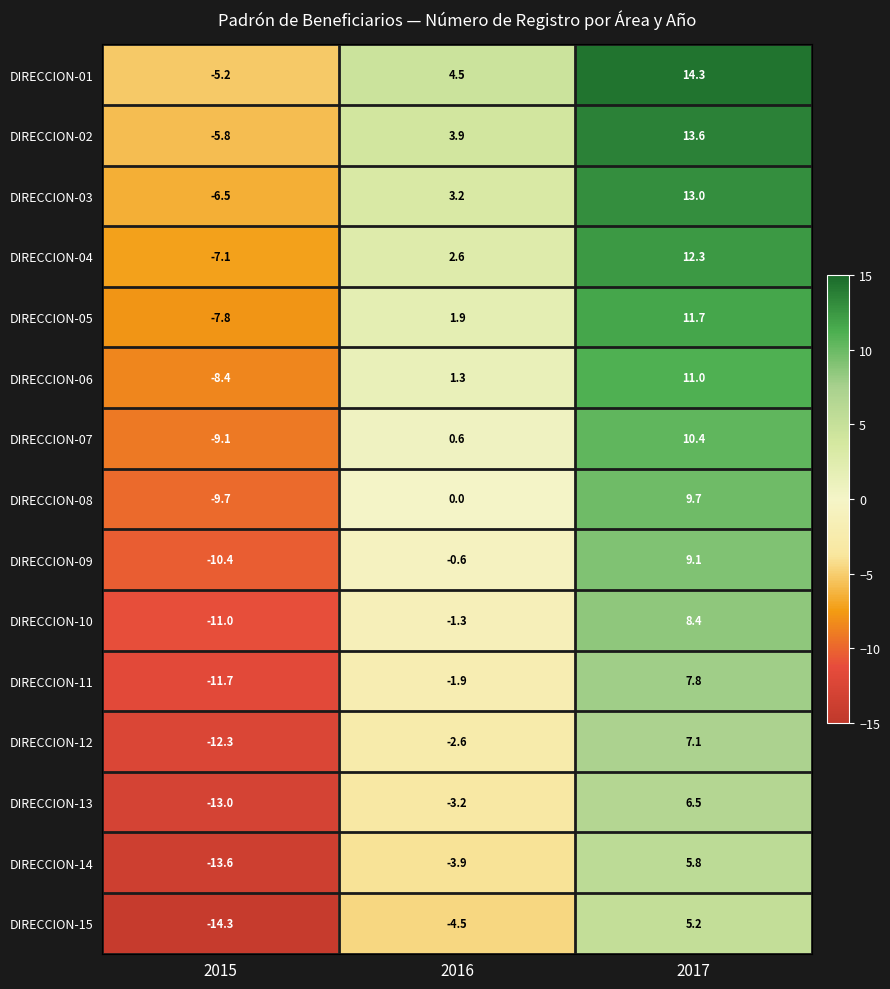

Which series has the largest total across all categories?

DIRECCION-01